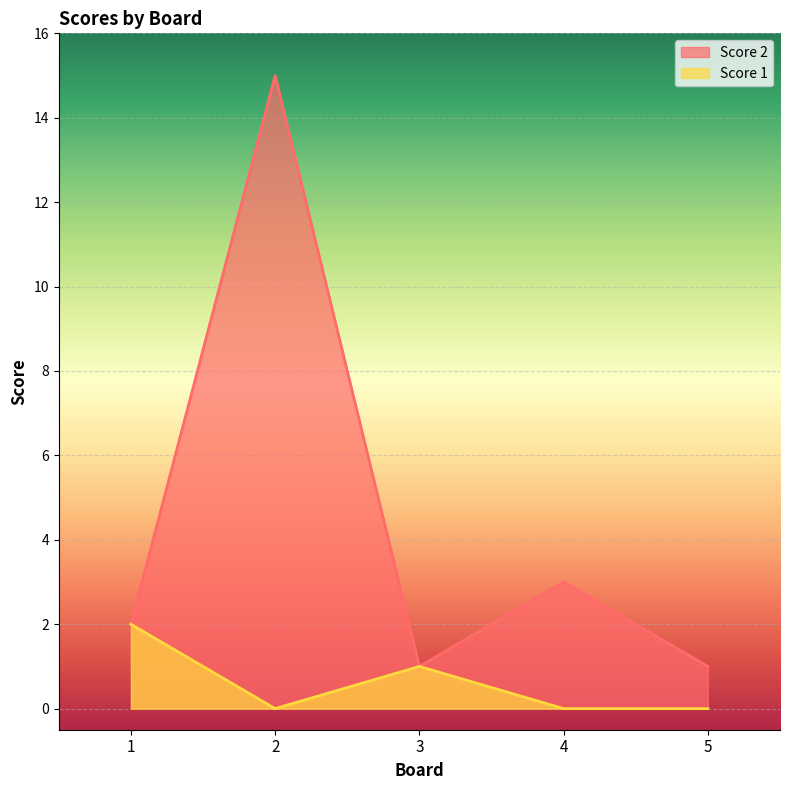

At which category is the sum across all series the highest?

2